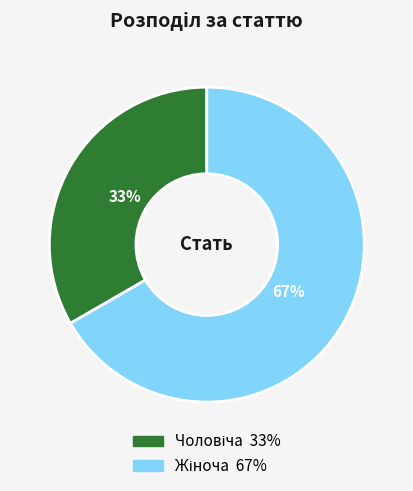

Is there a majority slice in this chart?

Yes